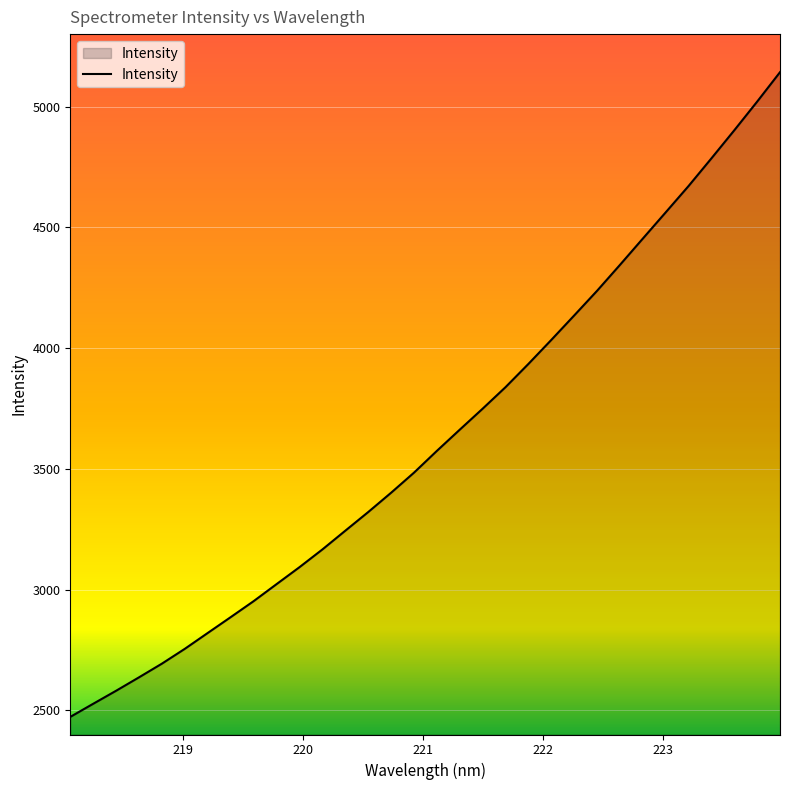

Does the chart display data point markers on the line(s)?

No